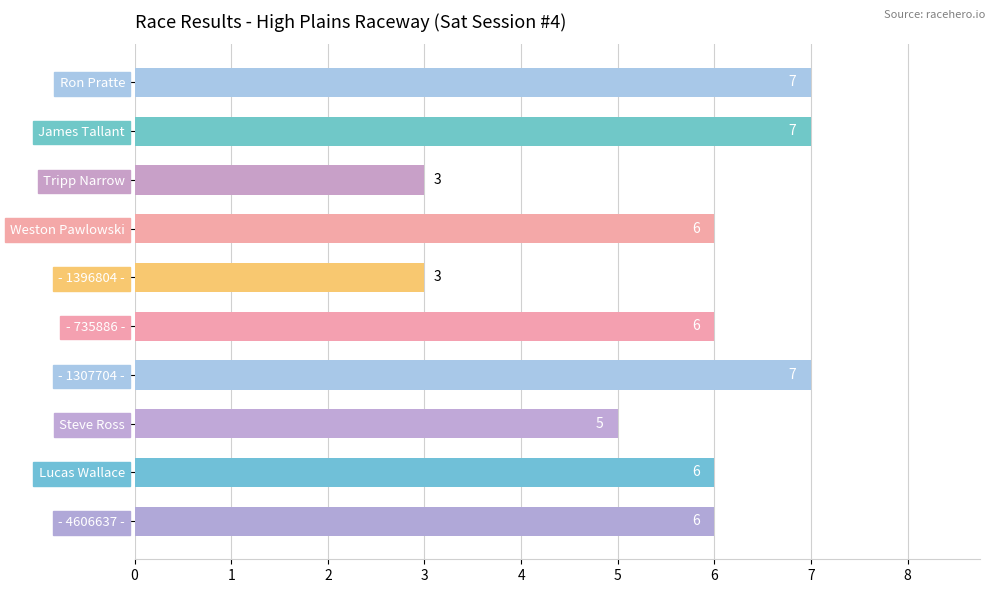

What is the difference between the second highest and second lowest values?

4